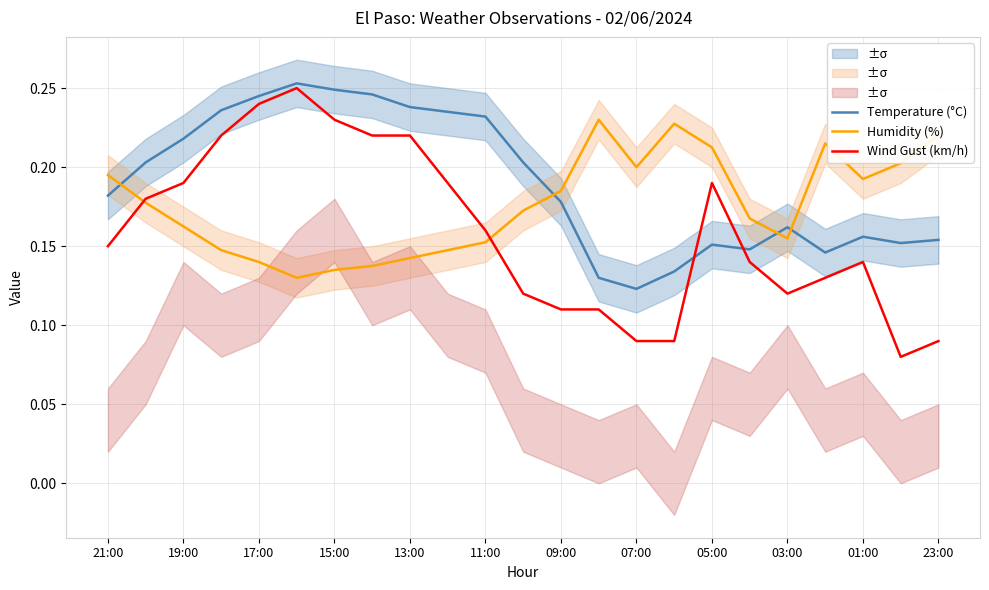

At how many categories does at least one series exceed 0?

23